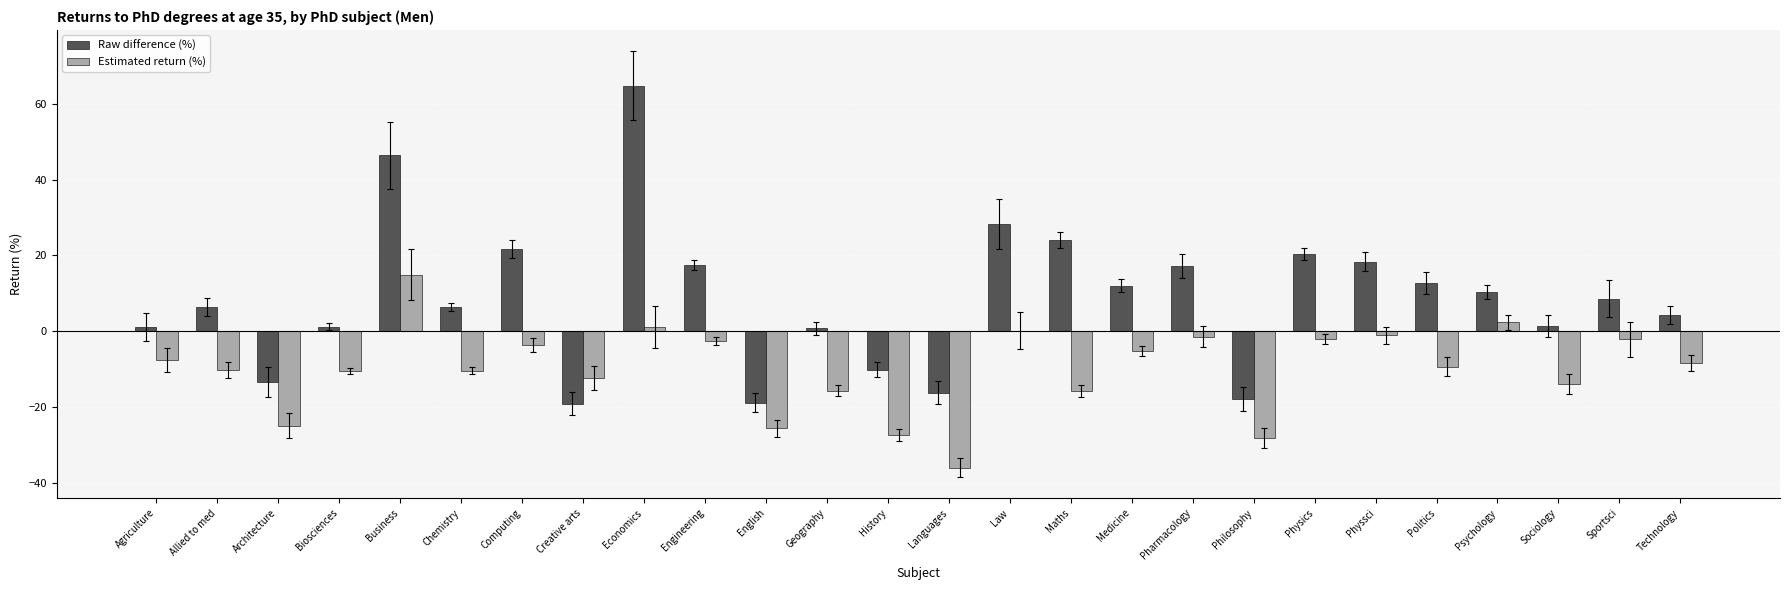

What is the spread (max minus min) of values at Pharmacology?

18.6